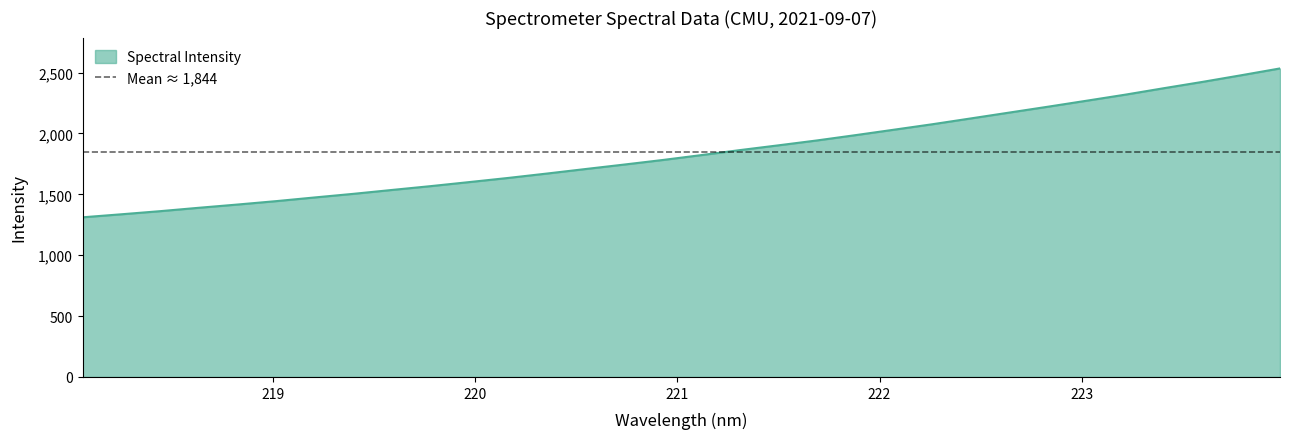

What is the smallest value displayed?

1311.2